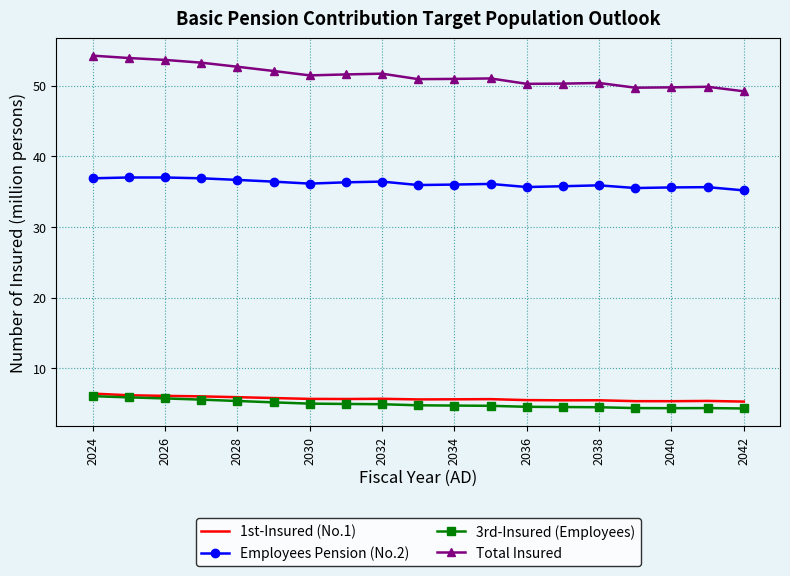

Which series has the widest spread of values?

Total Insured